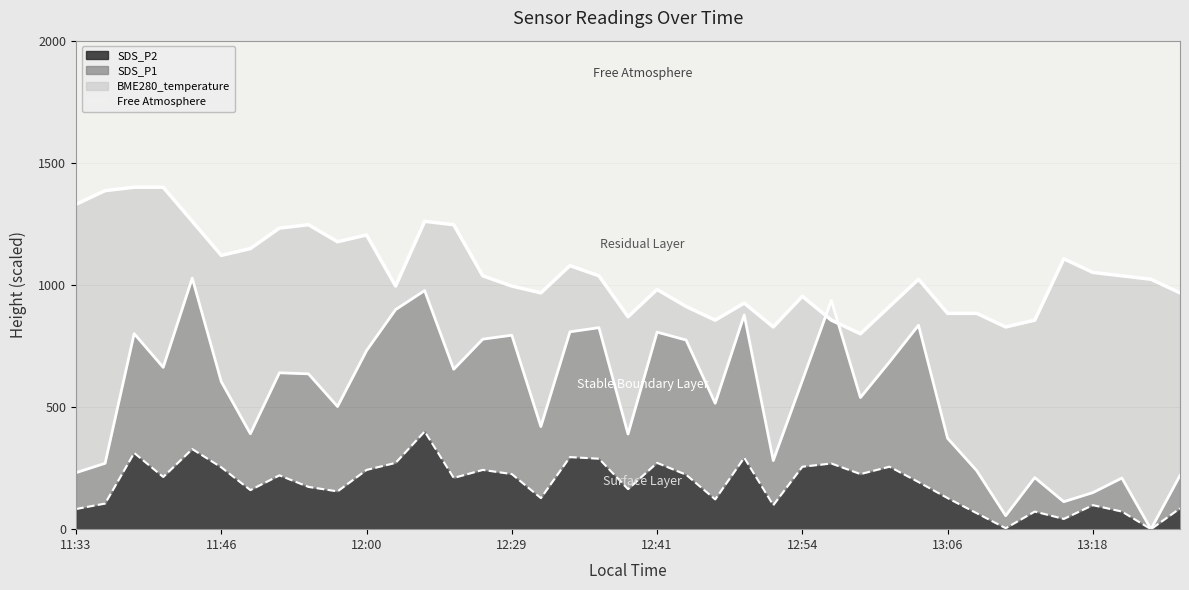

At 12:24, list the series in order from smallest to largest.

SDS_P2, SDS_P1, BME280_temperature